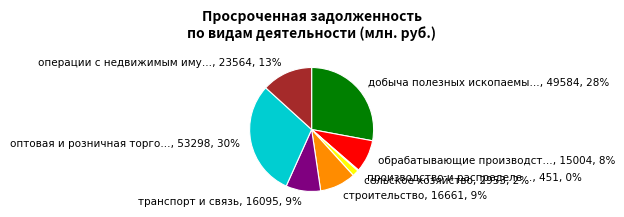

To the nearest percent, what is the difference between the largest and smallest slice percentages?

30%